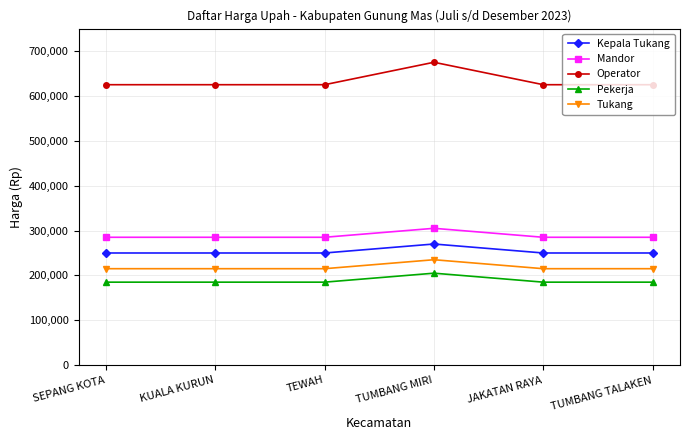

What is the spread (max minus min) of values at TUMBANG TALAKEN?

440000